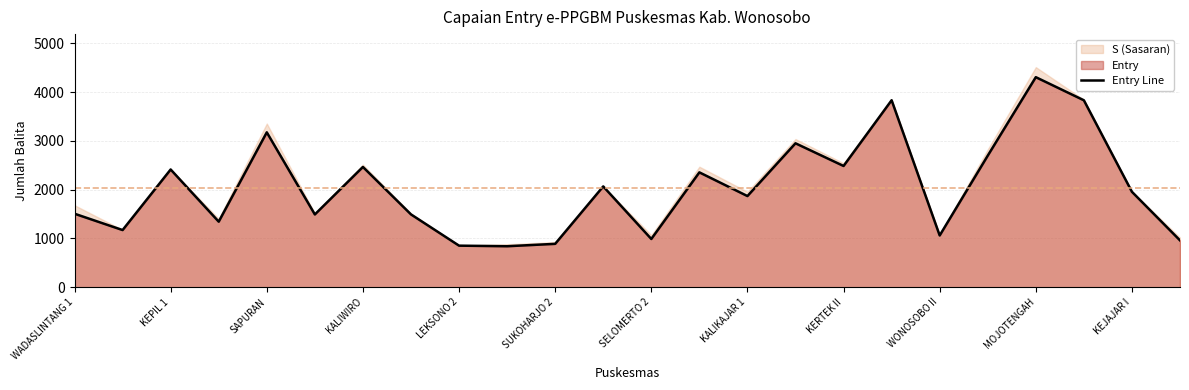

What is the average value?

2042